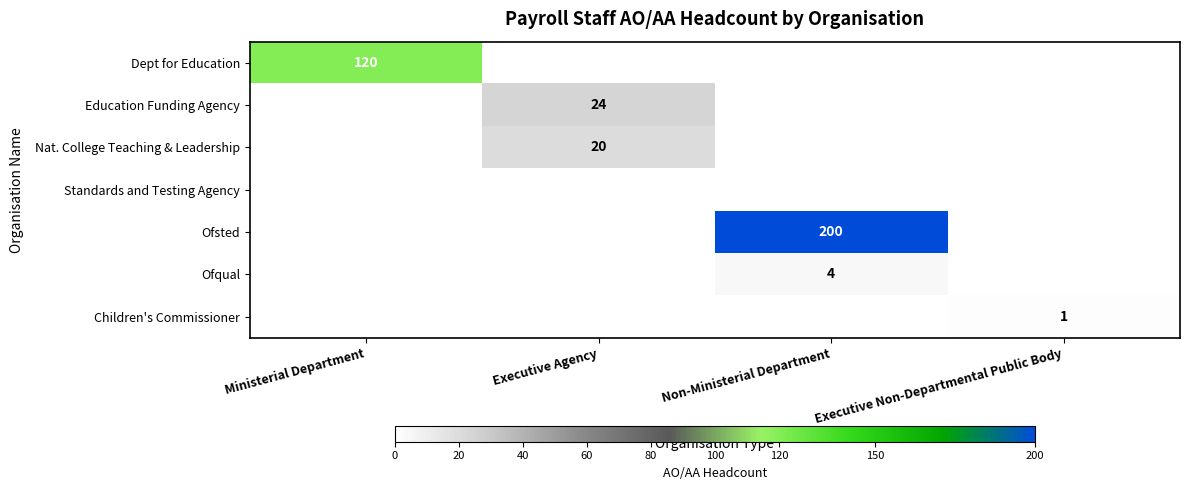

Is it true that Dept for Education equals 200 at Ministerial Department?

False